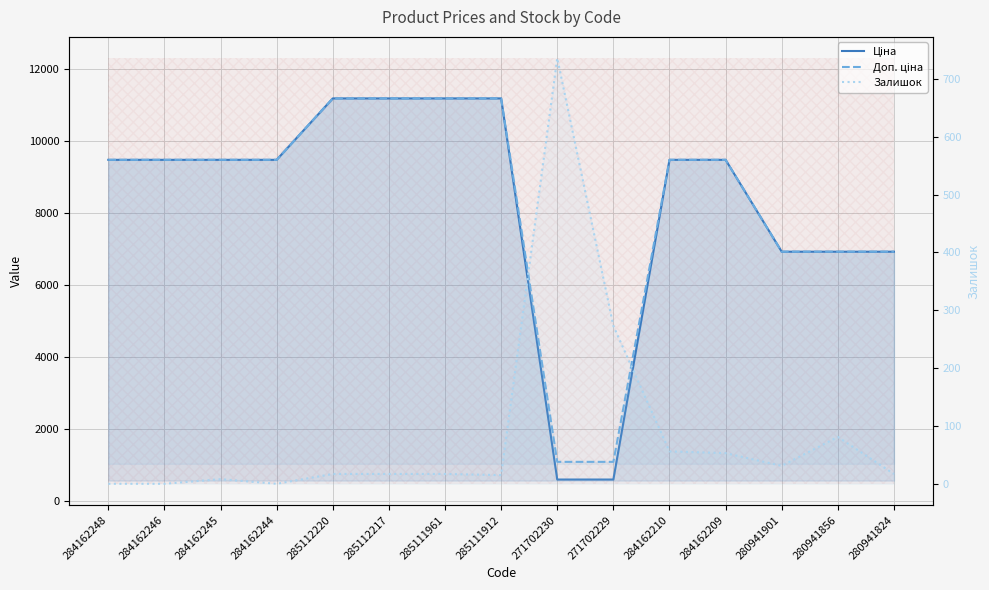

Which series has the largest total across all categories?

Доп. ціна